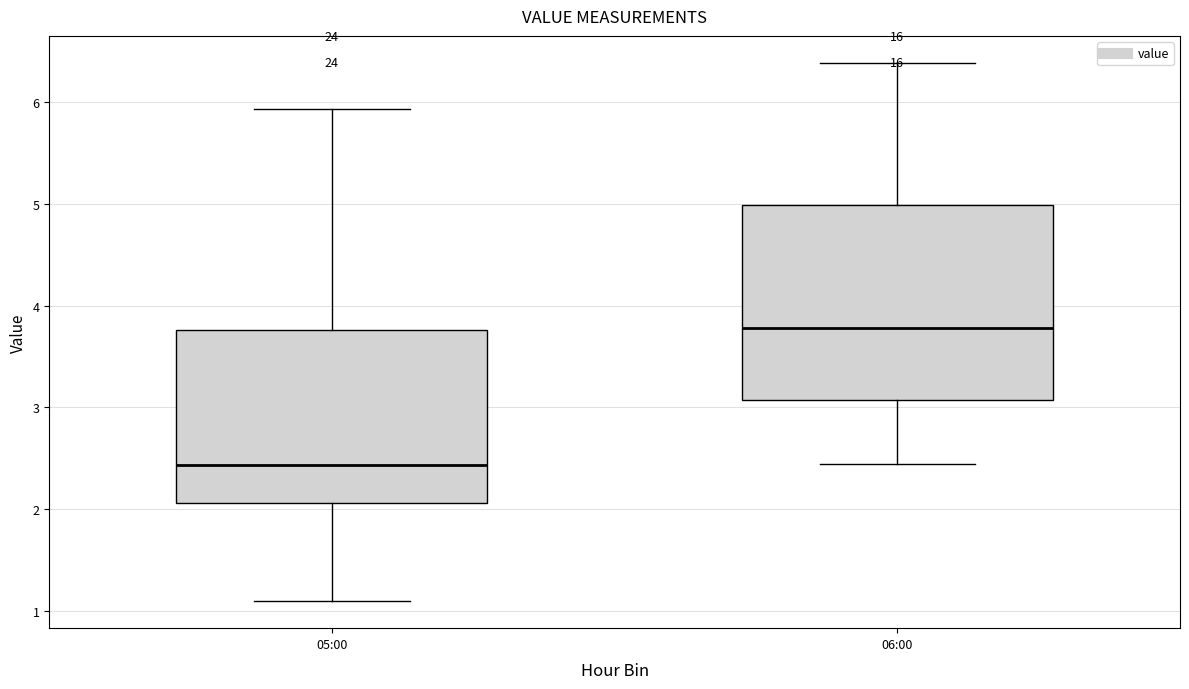

Which box is the tallest, from its lower edge to its upper edge?

06:00